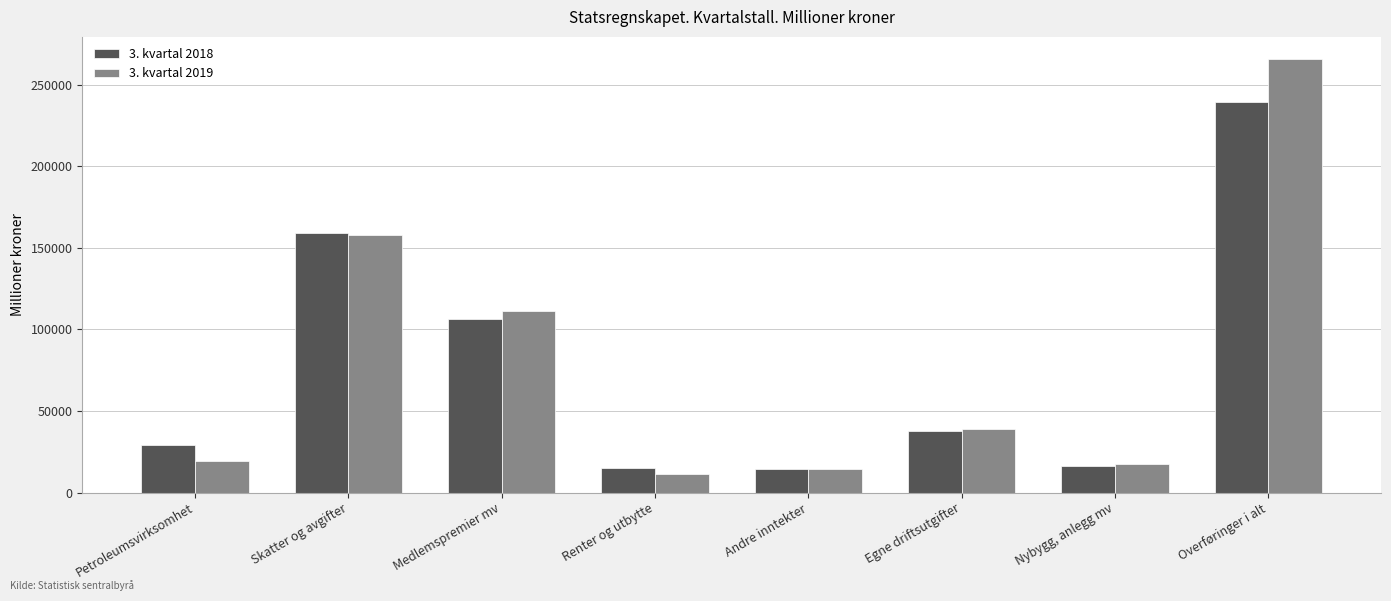

Count the number of categories in the chart.

8